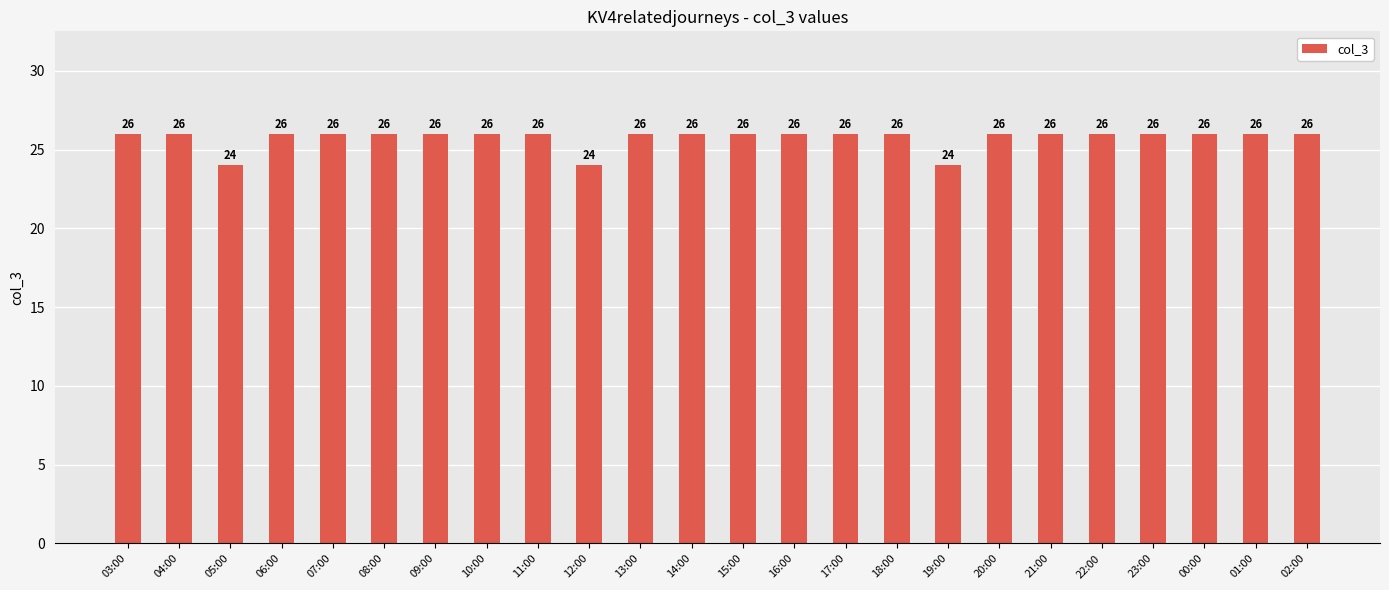

What value does the data have at 13:00?

26